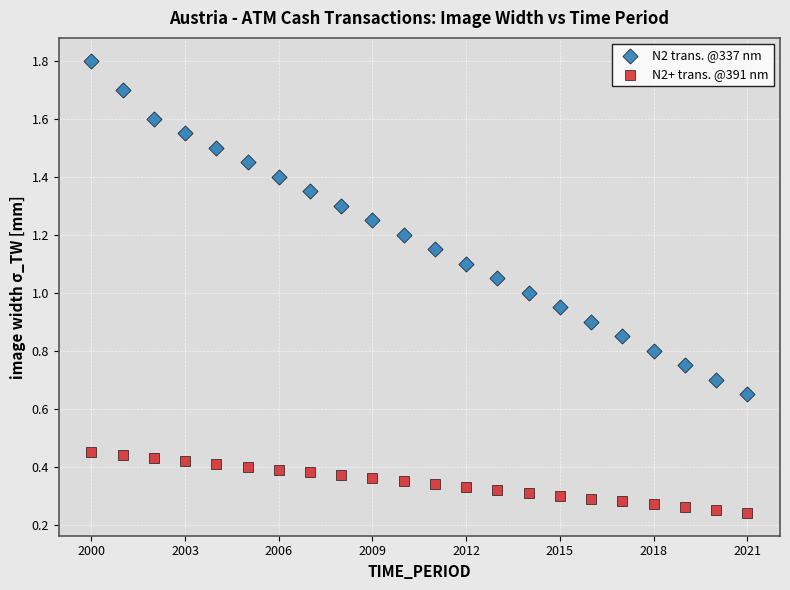

Across all data points, what is the range of X values (max minus min)?

21.0